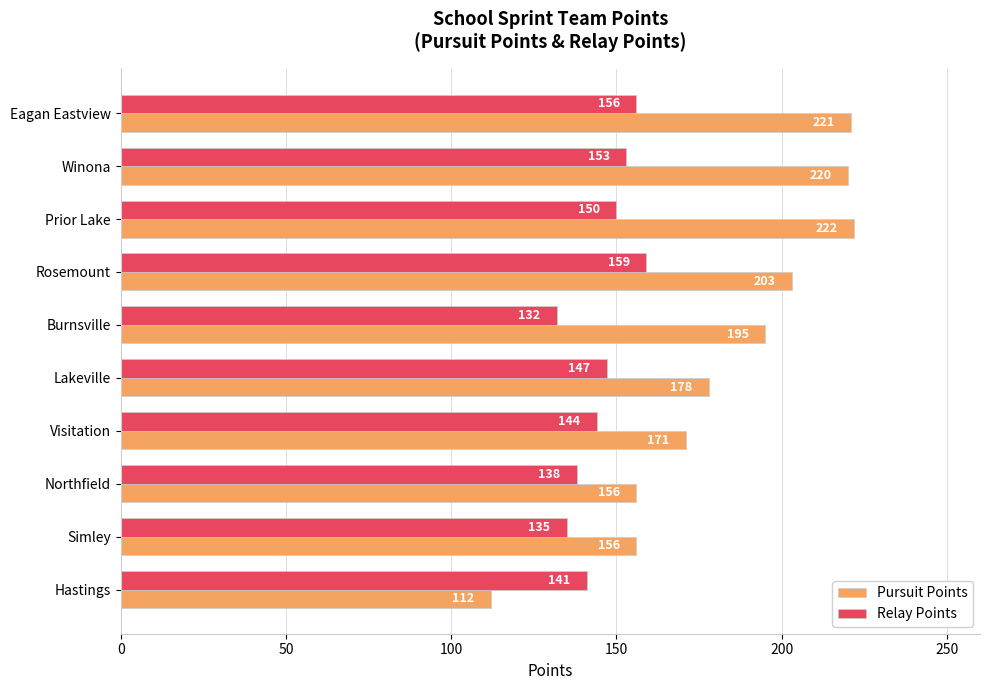

List the series in order of their peak value, lowest first.

Relay Points, Pursuit Points